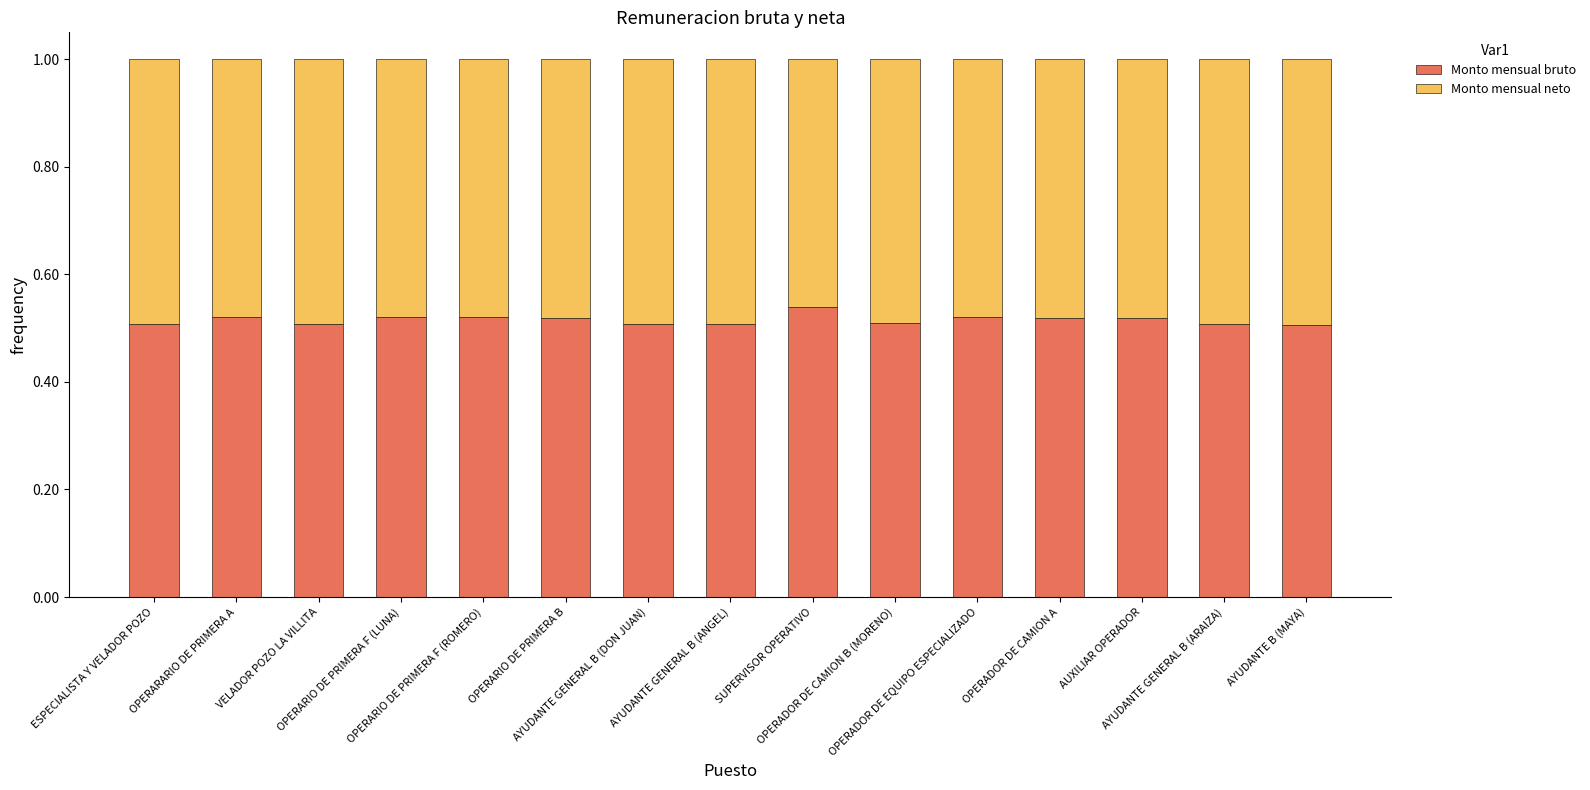

What is the sum of the Monto mensual bruto values at OPERARIO DE PRIMERA F (ROMERO) and OPERADOR DE CAMION B (MORENO)?

1.0